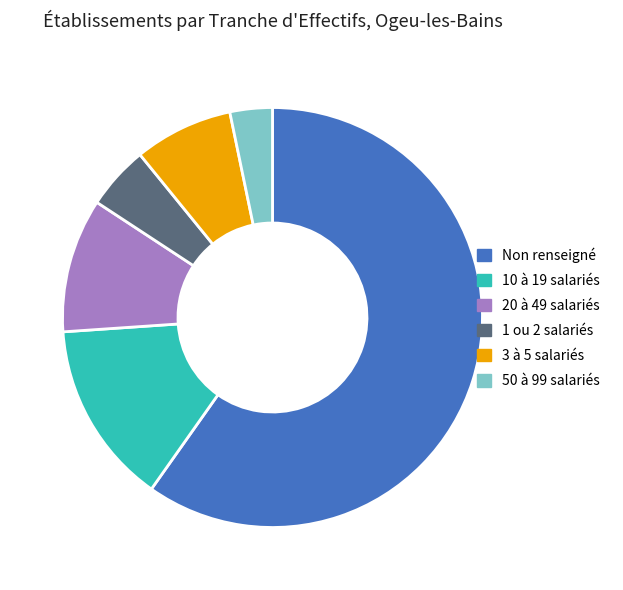

How many segments does this pie chart have?

6